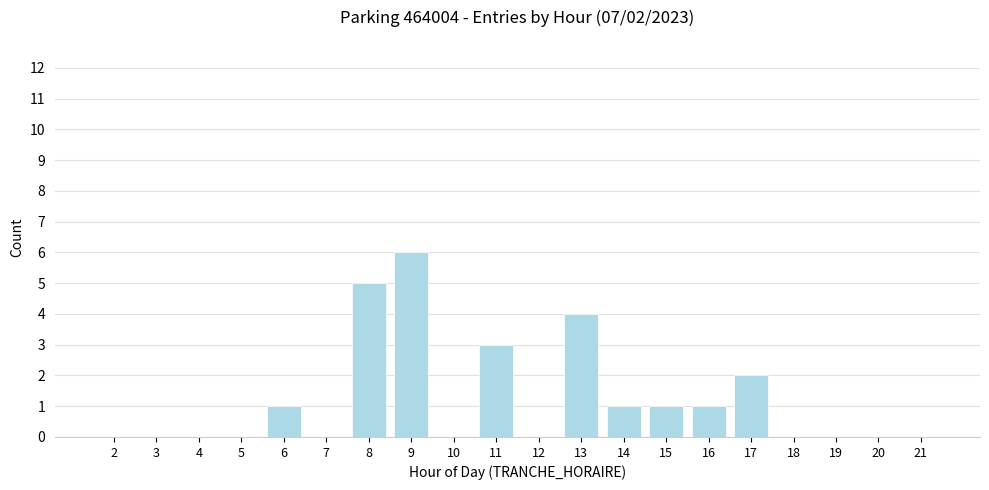

Reading left to right, extract all data points from this chart.

2=0	3=0	4=0	5=0	6=1	7=0	8=5	9=6	10=0	11=3	12=0	13=4	14=1	15=1	16=1	17=2	18=0	19=0	20=0	21=0